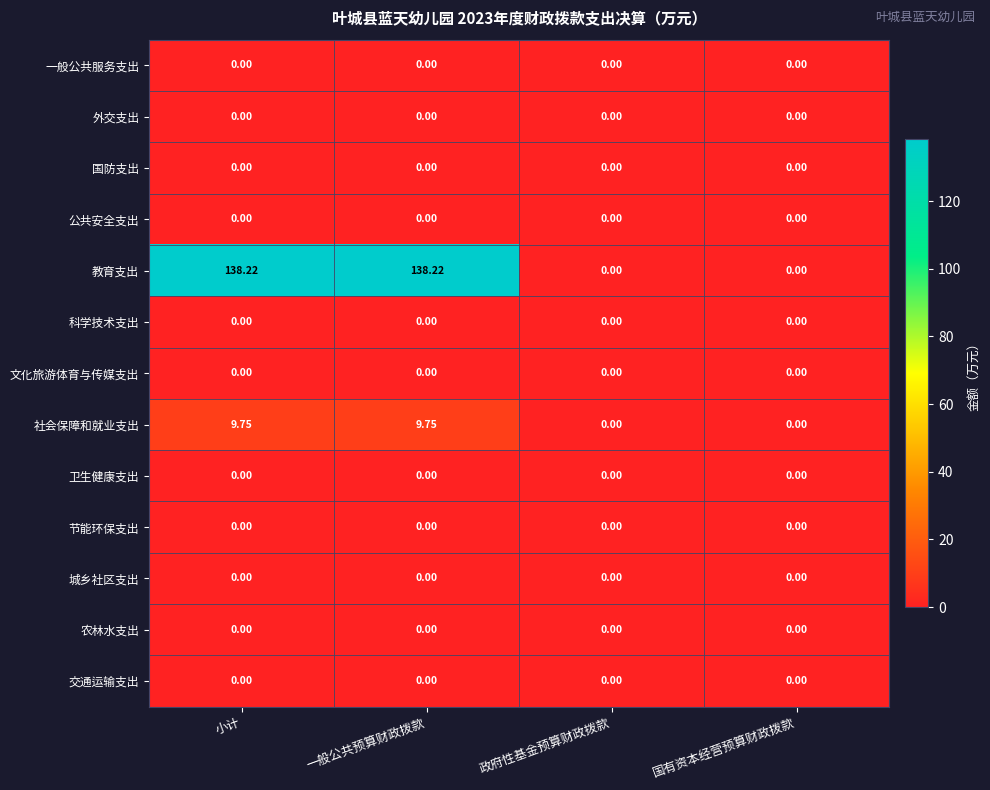

Which series has the widest spread of values?

教育支出